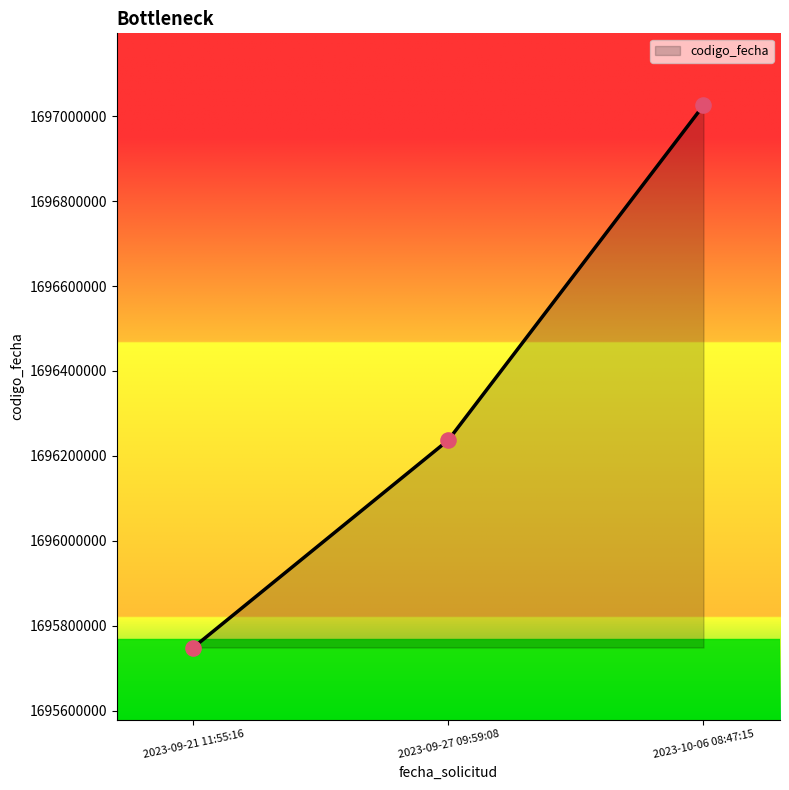

Which has a higher value, 2023-09-27 09:59:08 or 2023-10-06 08:47:15?

2023-10-06 08:47:15